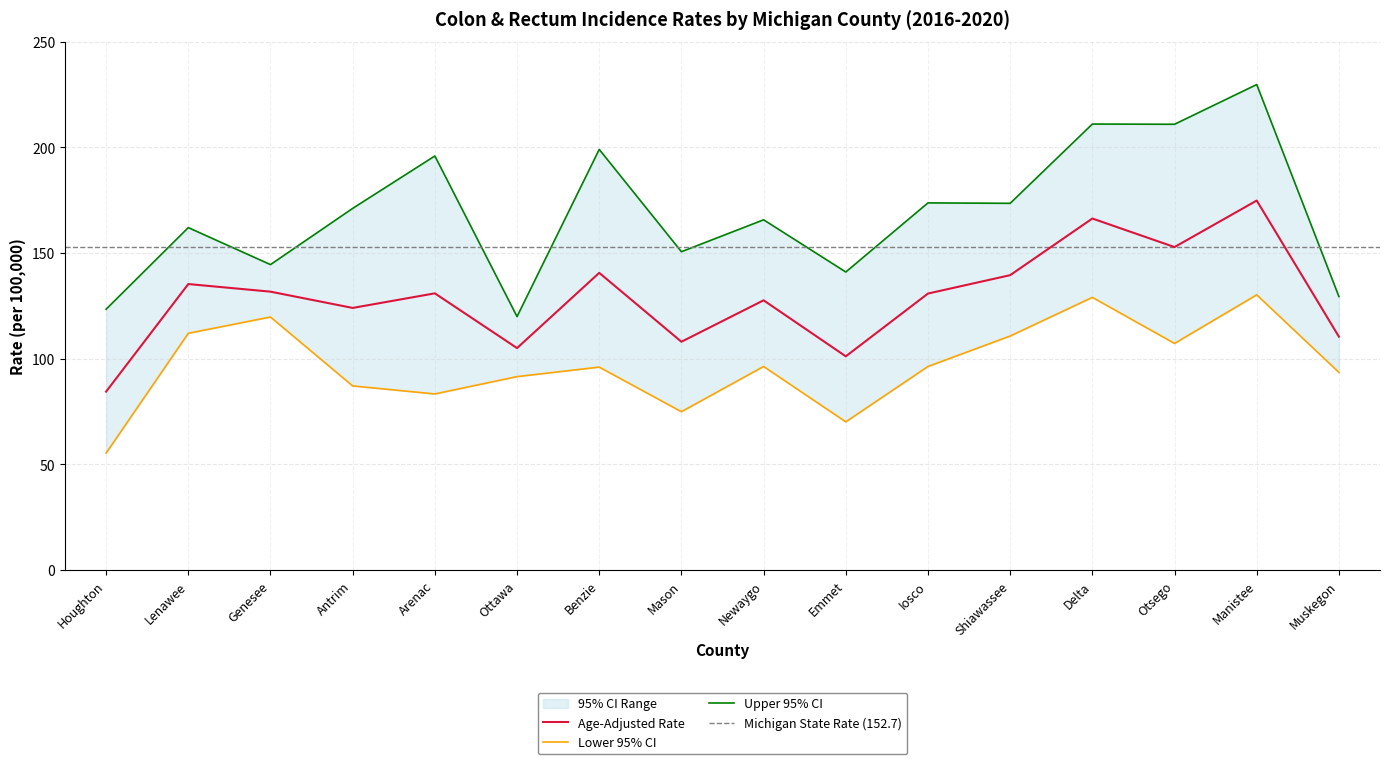

Where does the Age-Adjusted Rate series first go above 130?

Lenawee